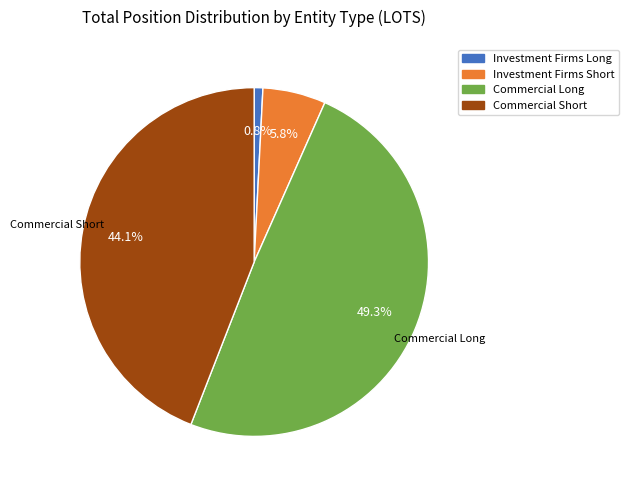

Which slice is the largest?

Commercial Long